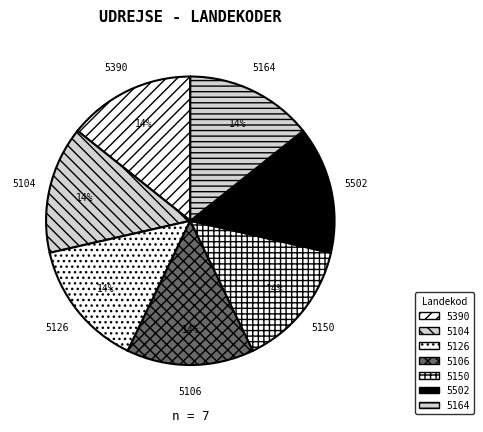

Is there a majority slice in this chart?

No